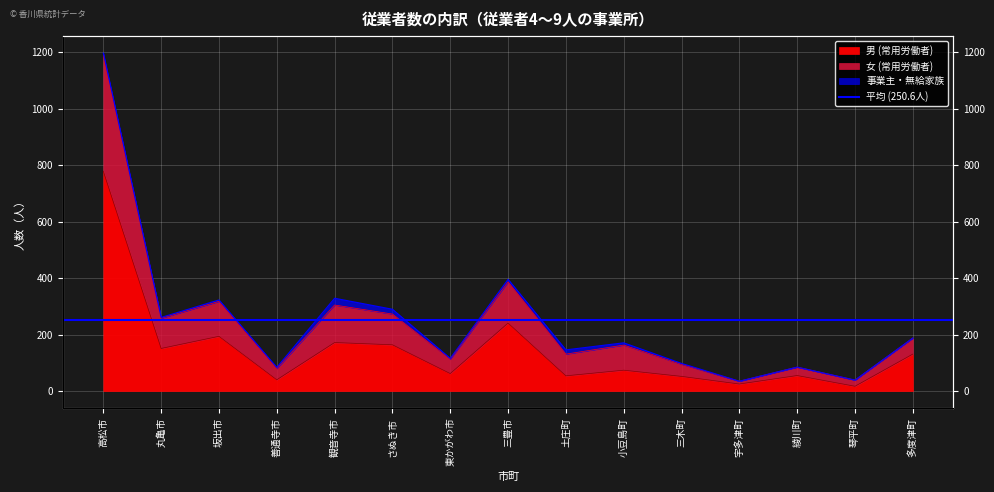

True or false: 女 (常用労働者) and 男 (常用労働者) cross at least once.

False